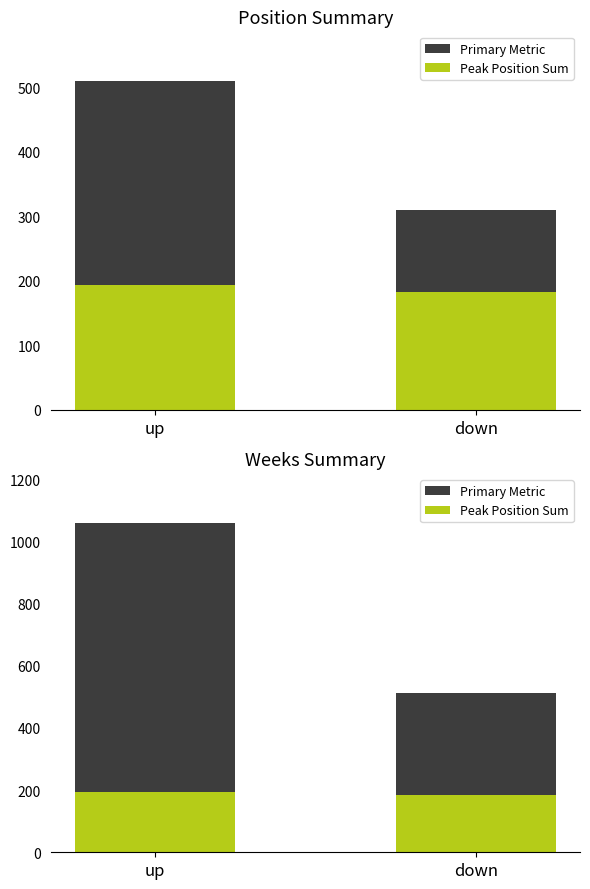

The Primary Metric series shows 227 at up. True or false?

False